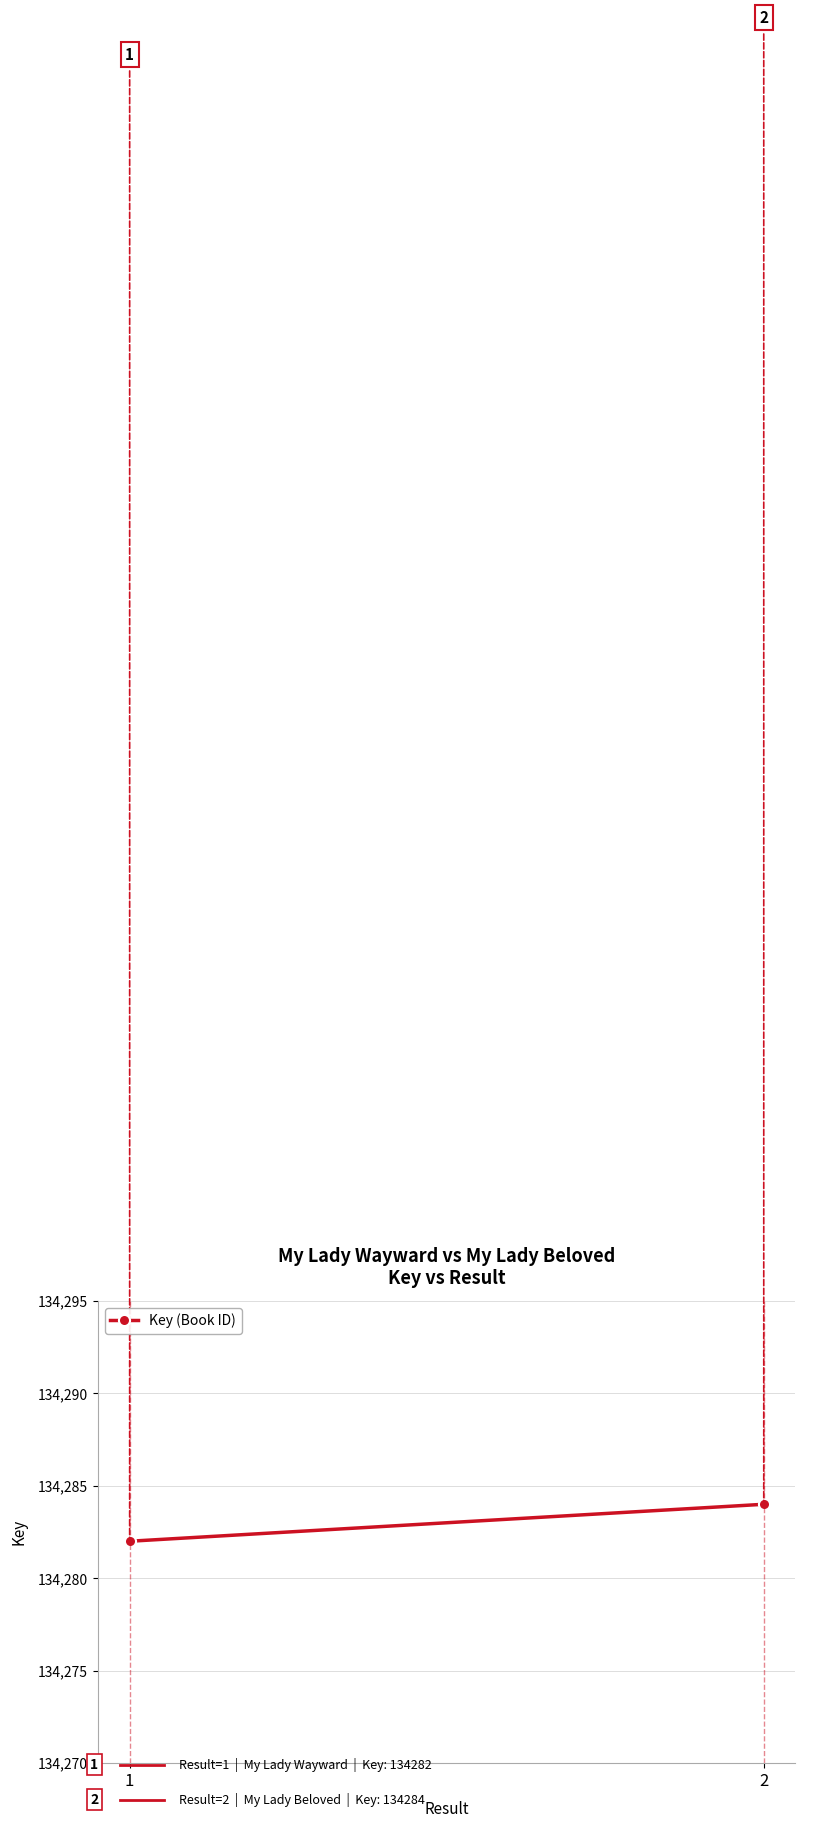

Count the number of data series in this chart.

1